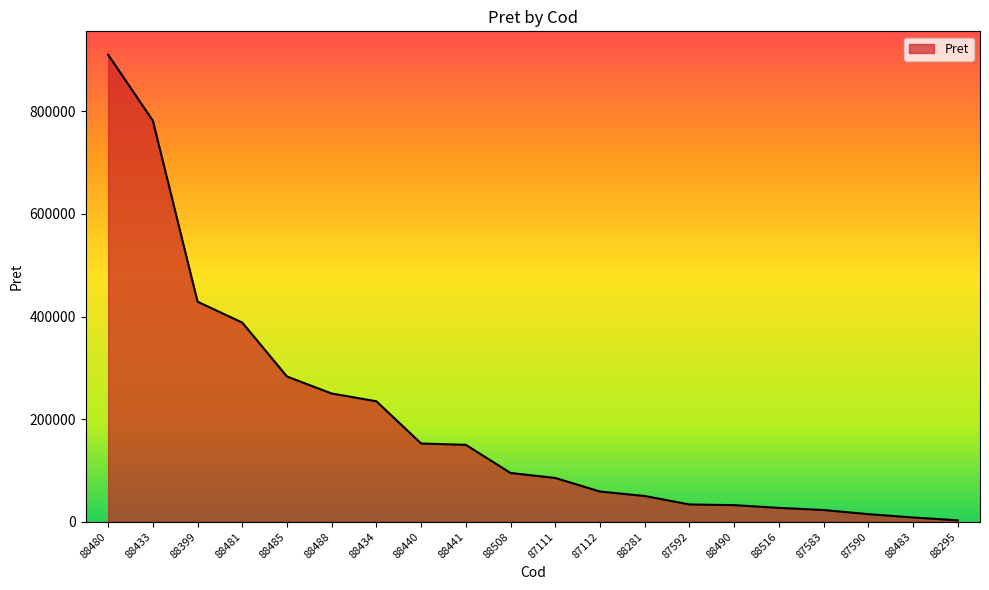

Where is the data nearest to the value 456574?

88399